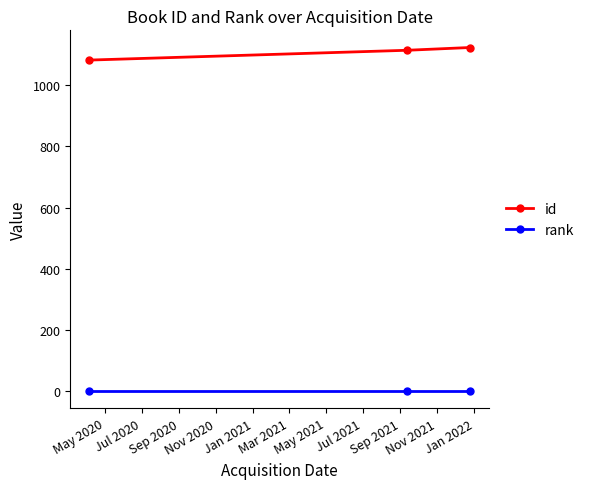

Rank the series by their average value, from lowest to highest.

rank, id